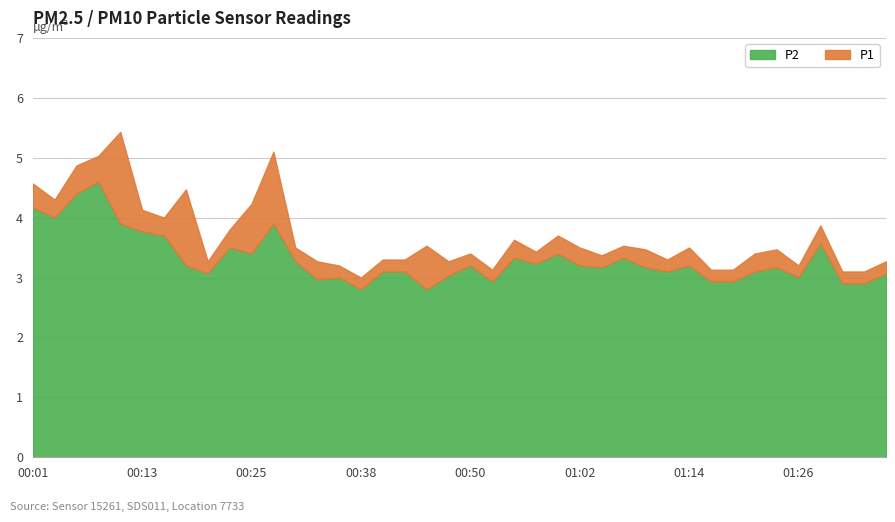

Which category has the highest value in the P1 series?

00:11